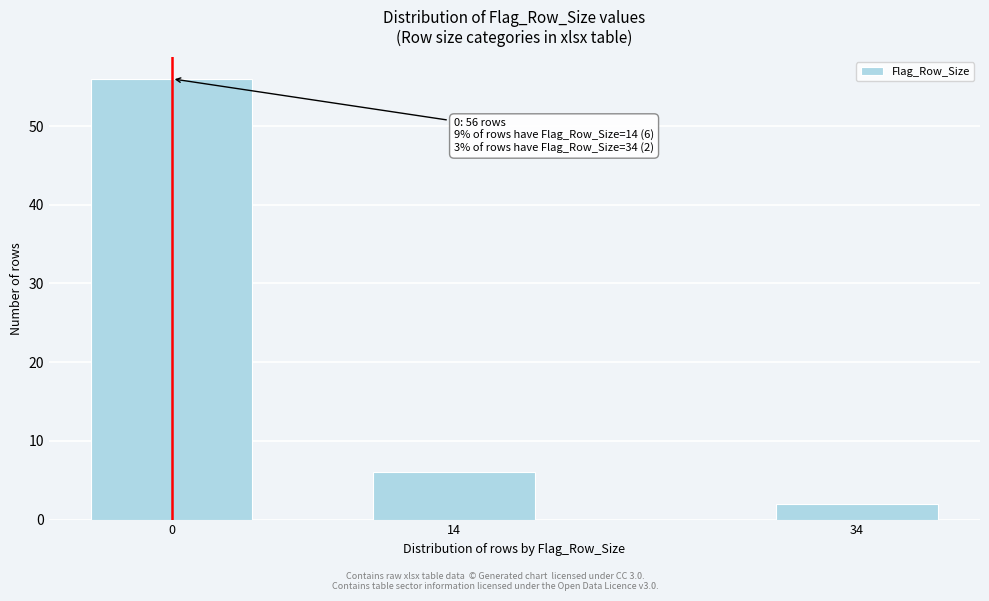

Reading left to right, list all the values displayed in this chart.

56	6	2